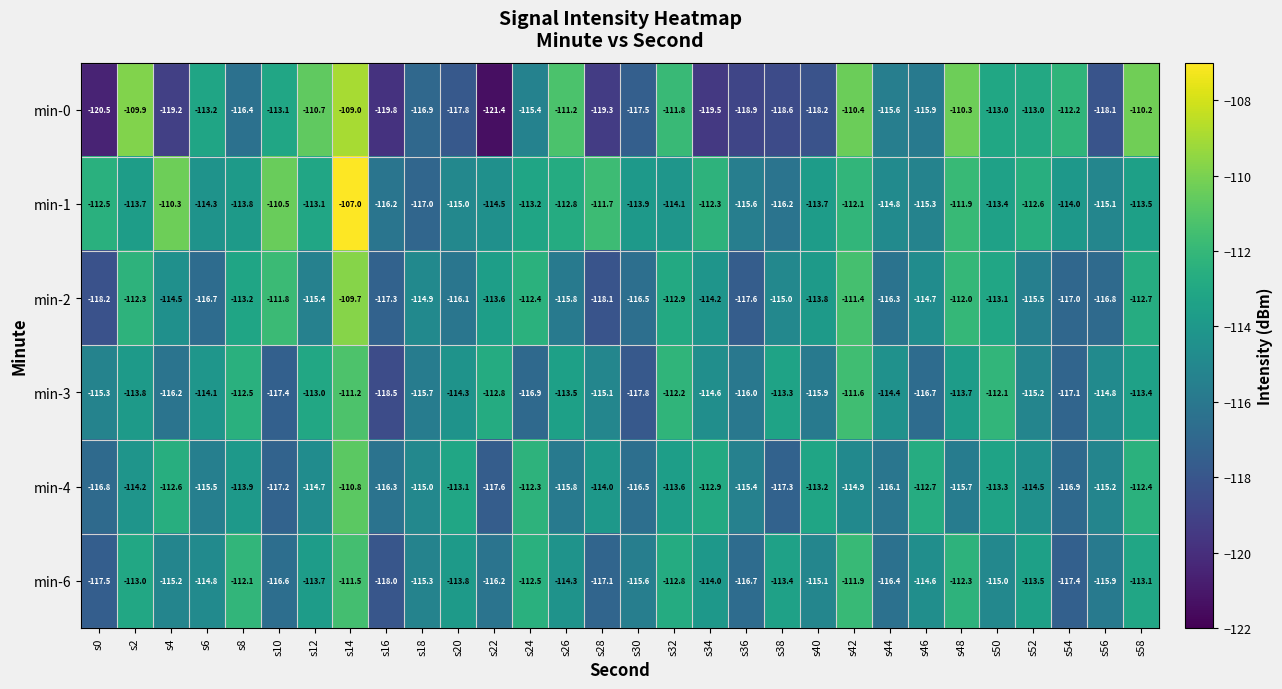

List the series in order of their peak value, highest first.

min-1, min-0, min-2, min-4, min-3, min-6